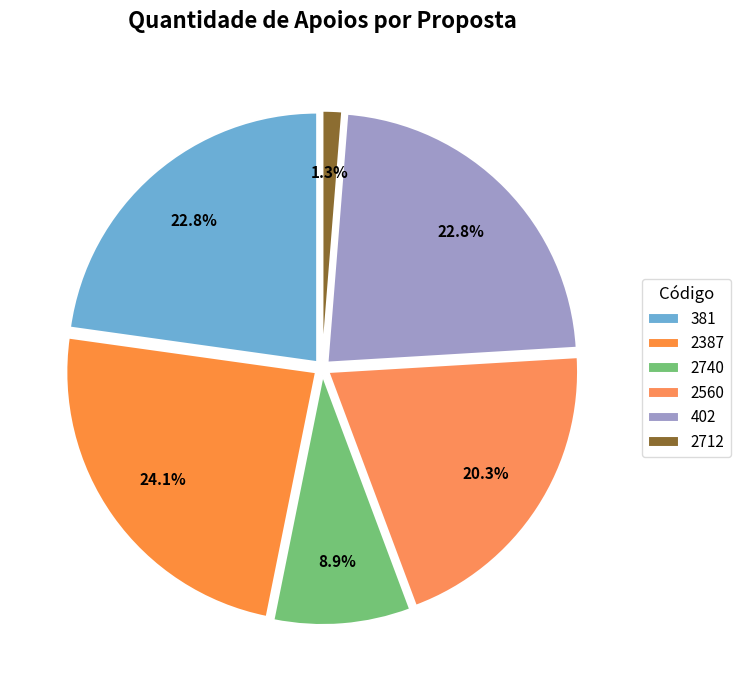

Which slice is the largest?

2387